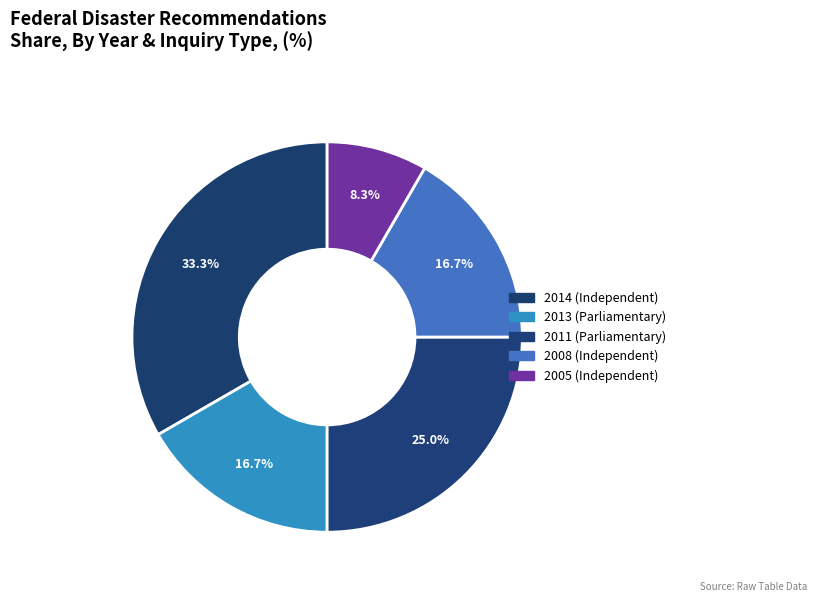

How many segments does this pie chart have?

5